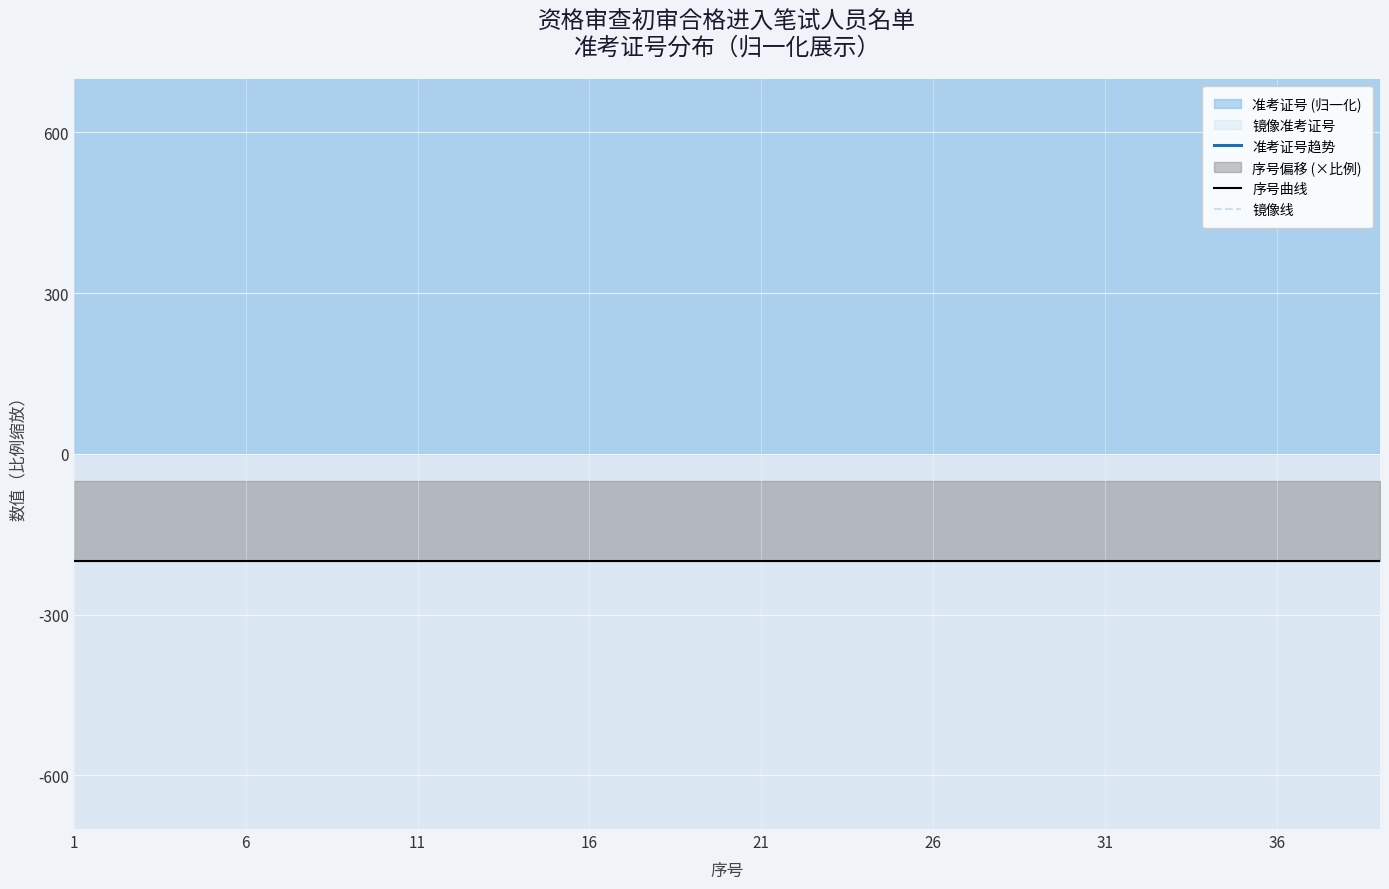

Which series has the largest range (max minus min)?

序号曲线